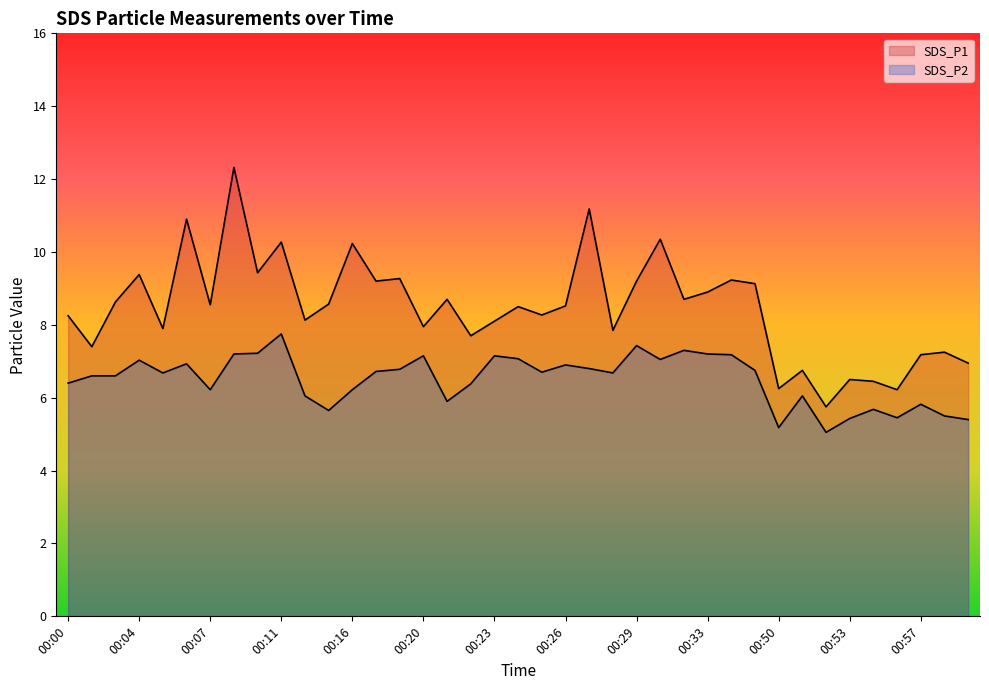

What is the maximum value shown in the chart?

12.3